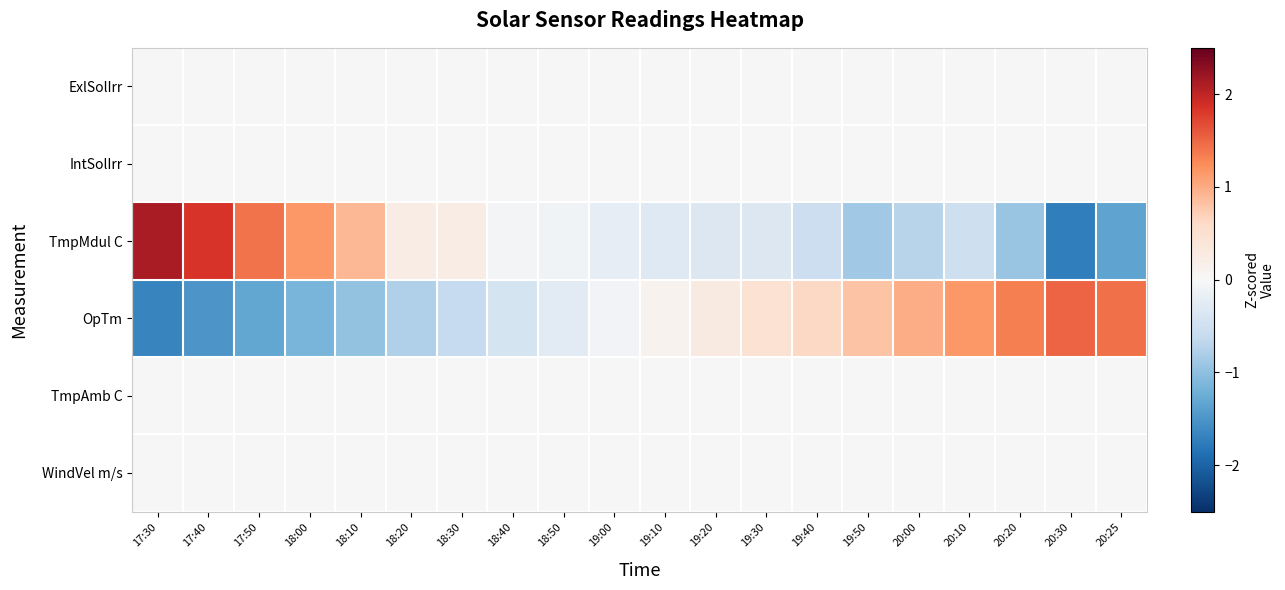

Which has a higher value, 19:30 or 18:50?

19:30